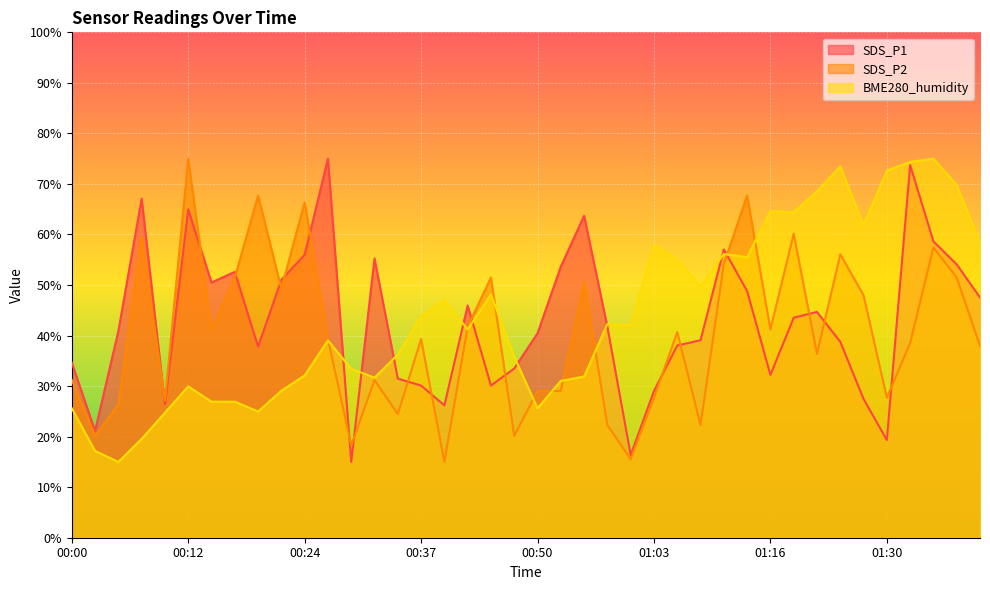

How many lines are shown in the chart?

3